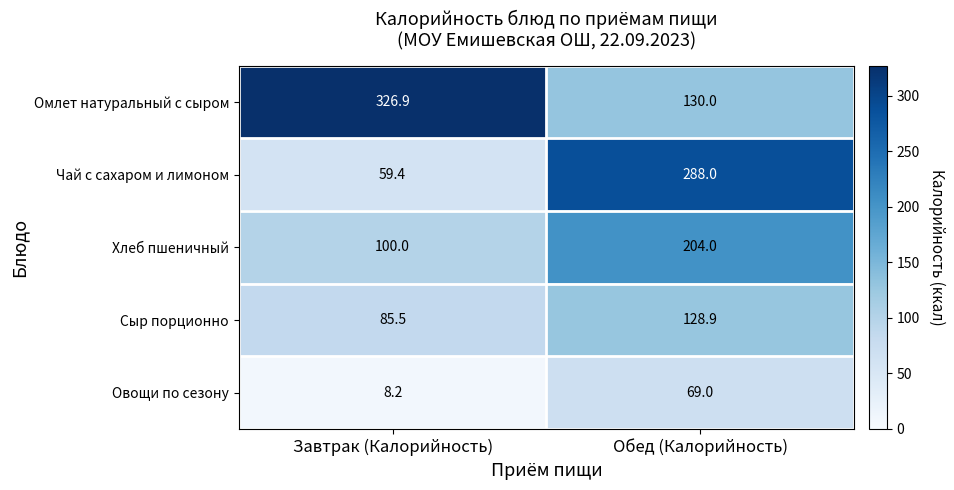

What is the smallest value displayed?

8.2